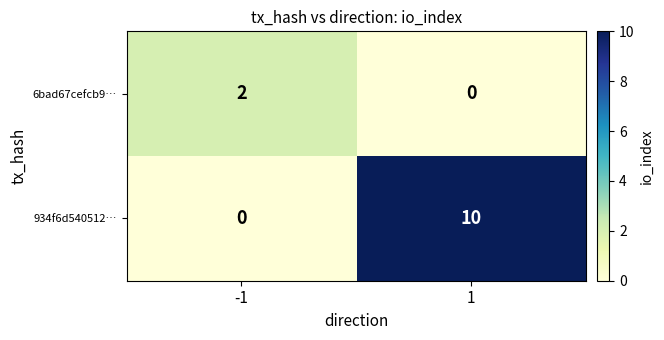

Reading left to right, what are all the values shown in this chart?

6bad67cefcb9…: 2	0
934f6d540512…: 0	10